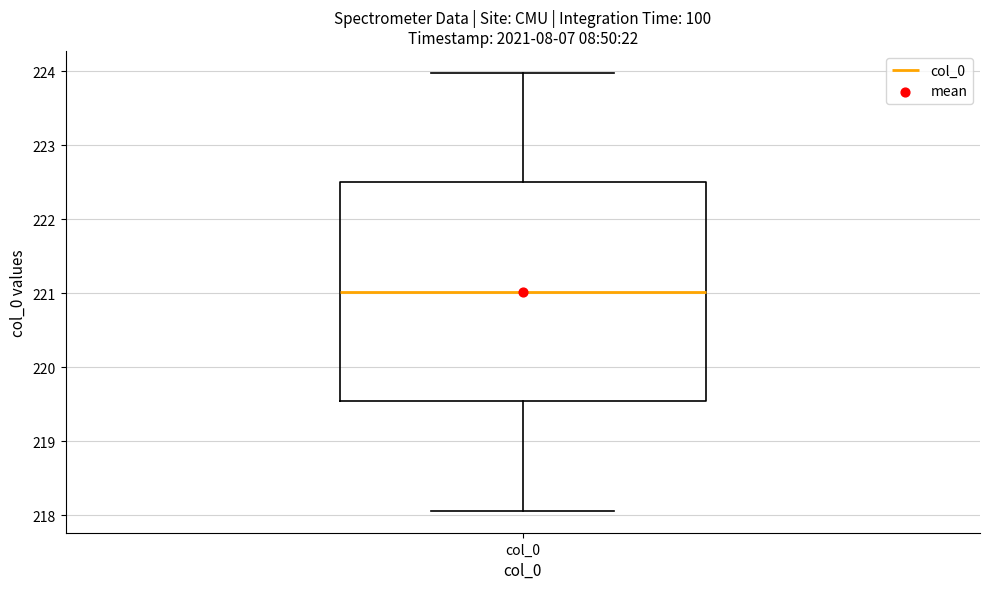

Where is the upper edge of the box for col_0 on the y-axis? The values are not printed on the chart, so give them approximately, as read against the axis.

222.5